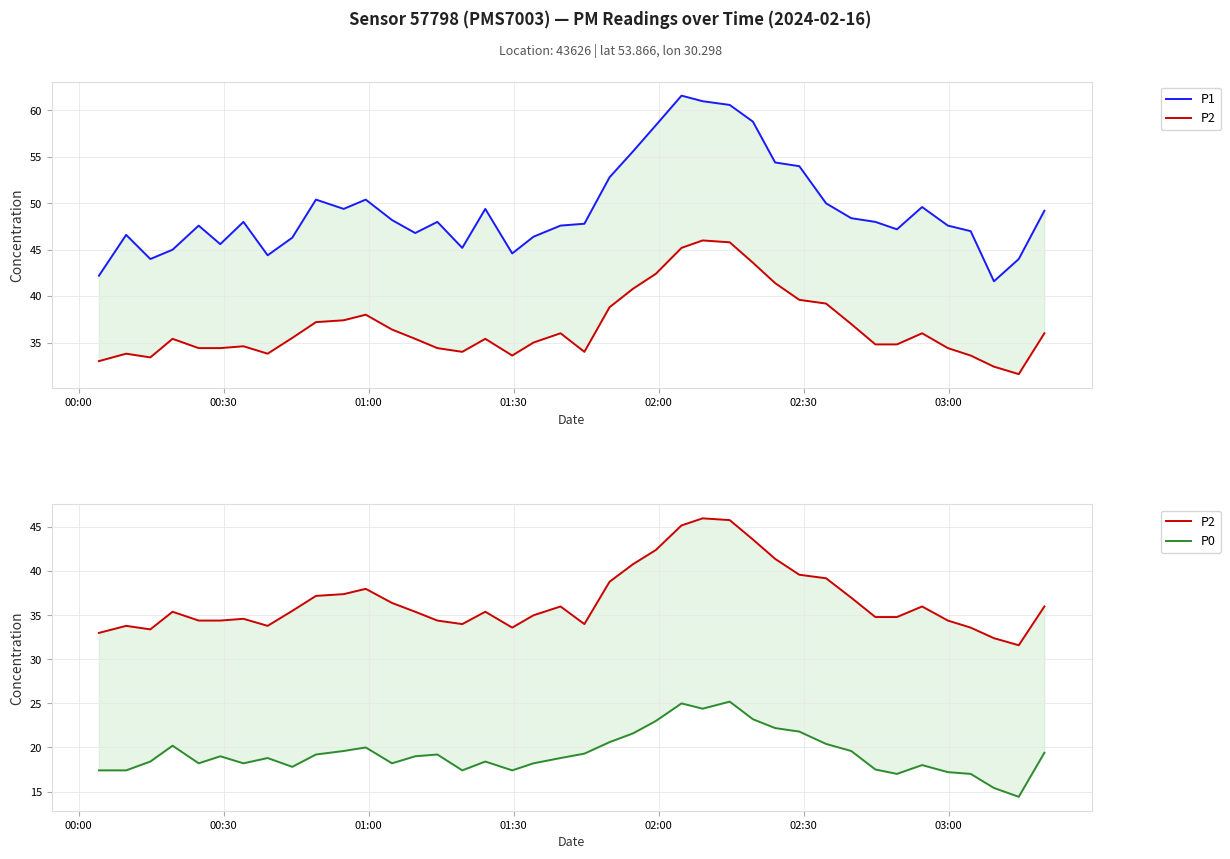

Which series has the largest total across all categories?

P1